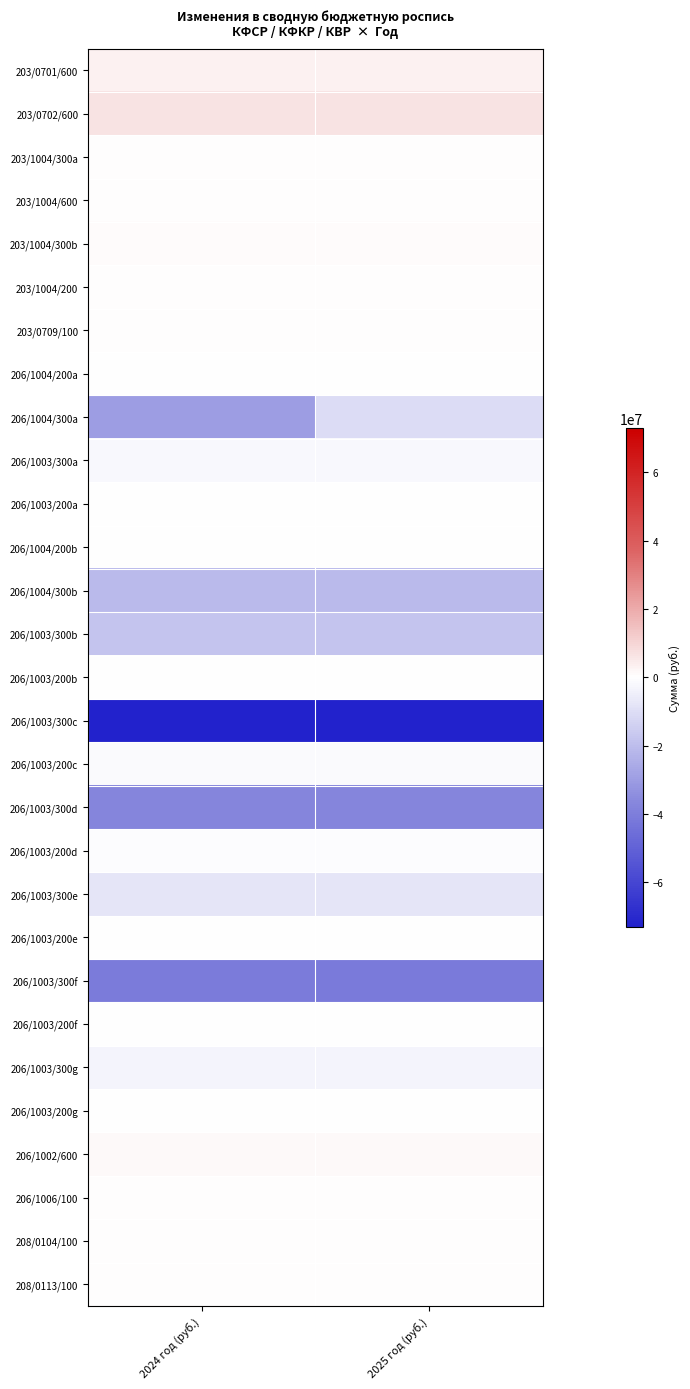

What is the difference between the highest and lowest values at 2025 год (руб.)?

79505449